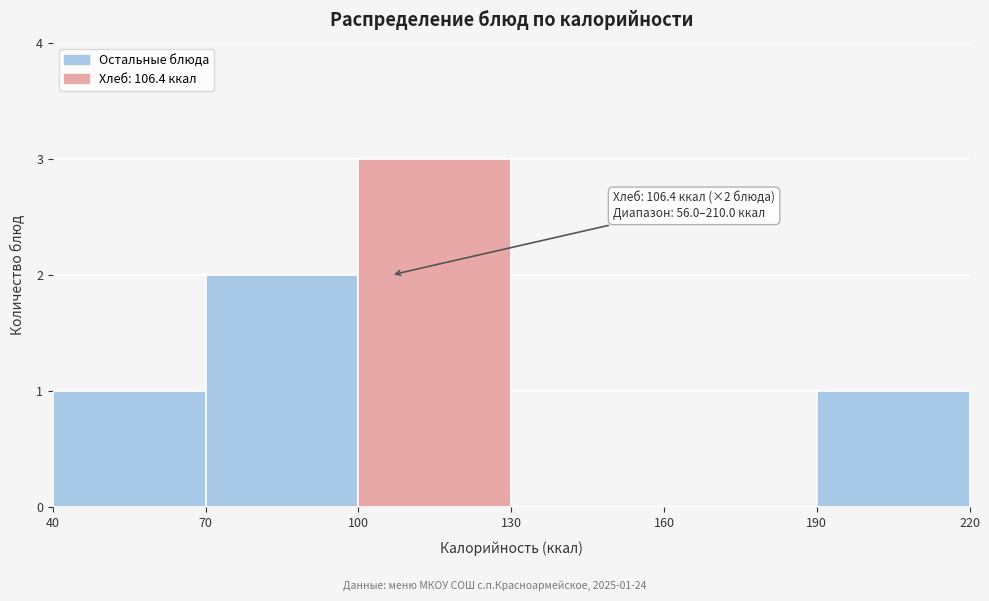

Over which range of the x-axis is the bar tallest?

100 to 130